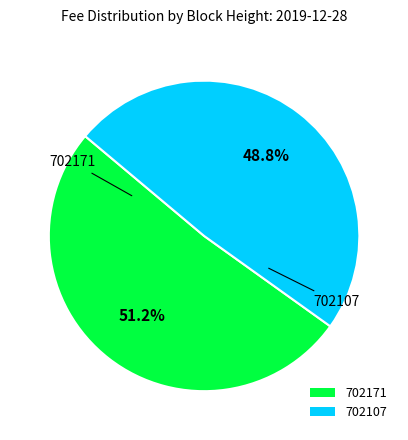

Do 702107 and 702171 together represent more than half of the pie?

Yes